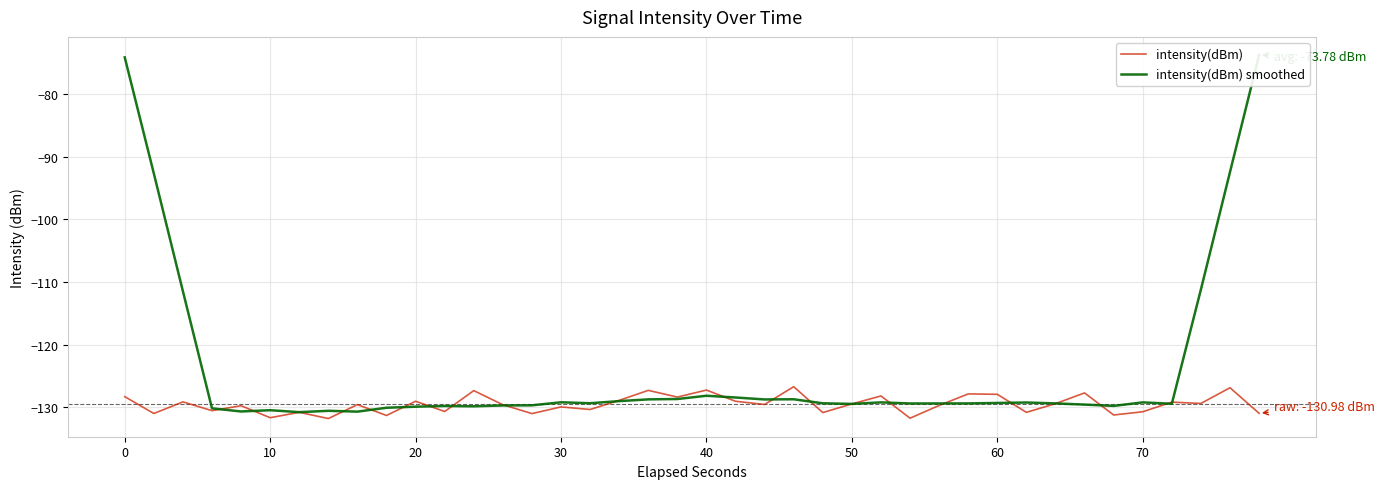

What is the highest value of the intensity(dBm) series?

-126.7